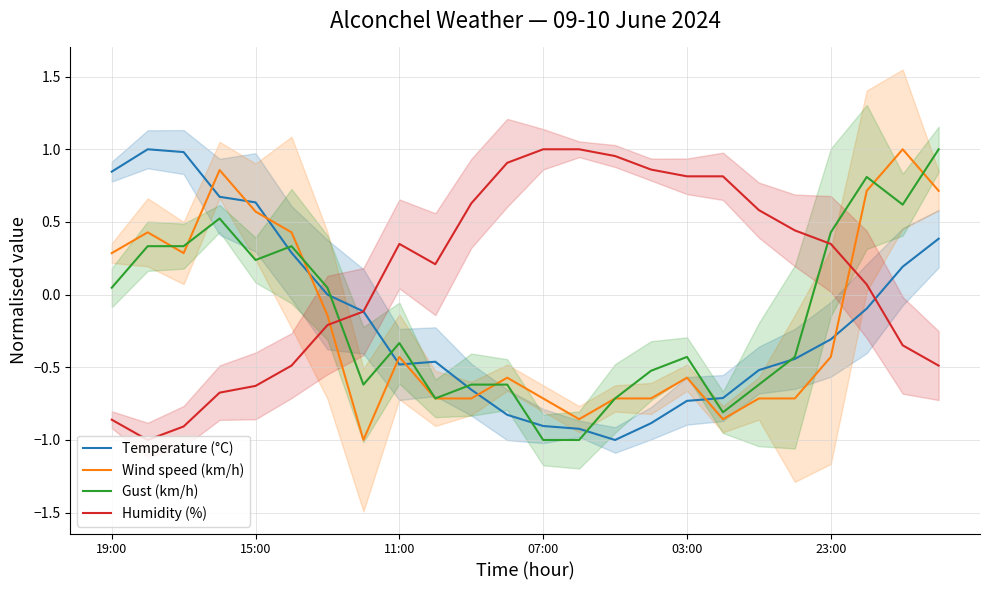

How many intersections are there between Wind speed (km/h) and Gust (km/h)?

6